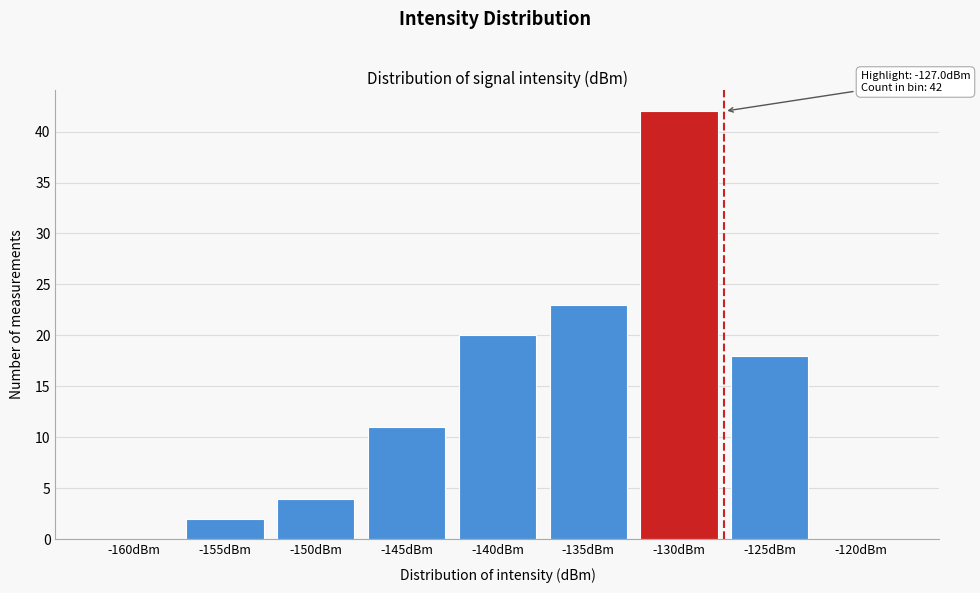

Reading right to left, transcribe all the data shown in this chart.

-120dBm=0	-125dBm=18	-130dBm=42	-135dBm=23	-140dBm=20	-145dBm=11	-150dBm=4	-155dBm=2	-160dBm=0